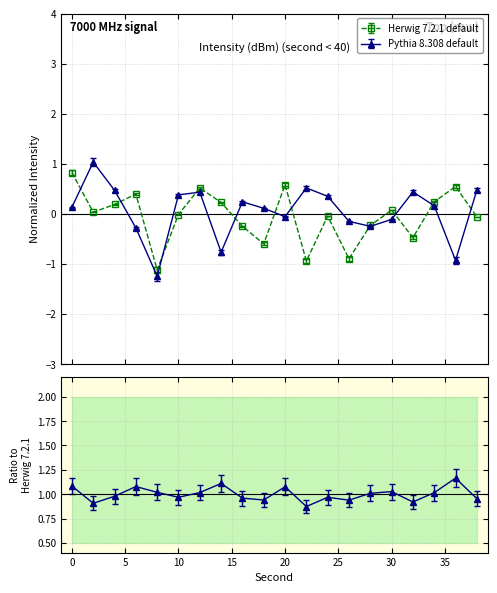

Does the chart display data point markers on the line(s)?

Yes